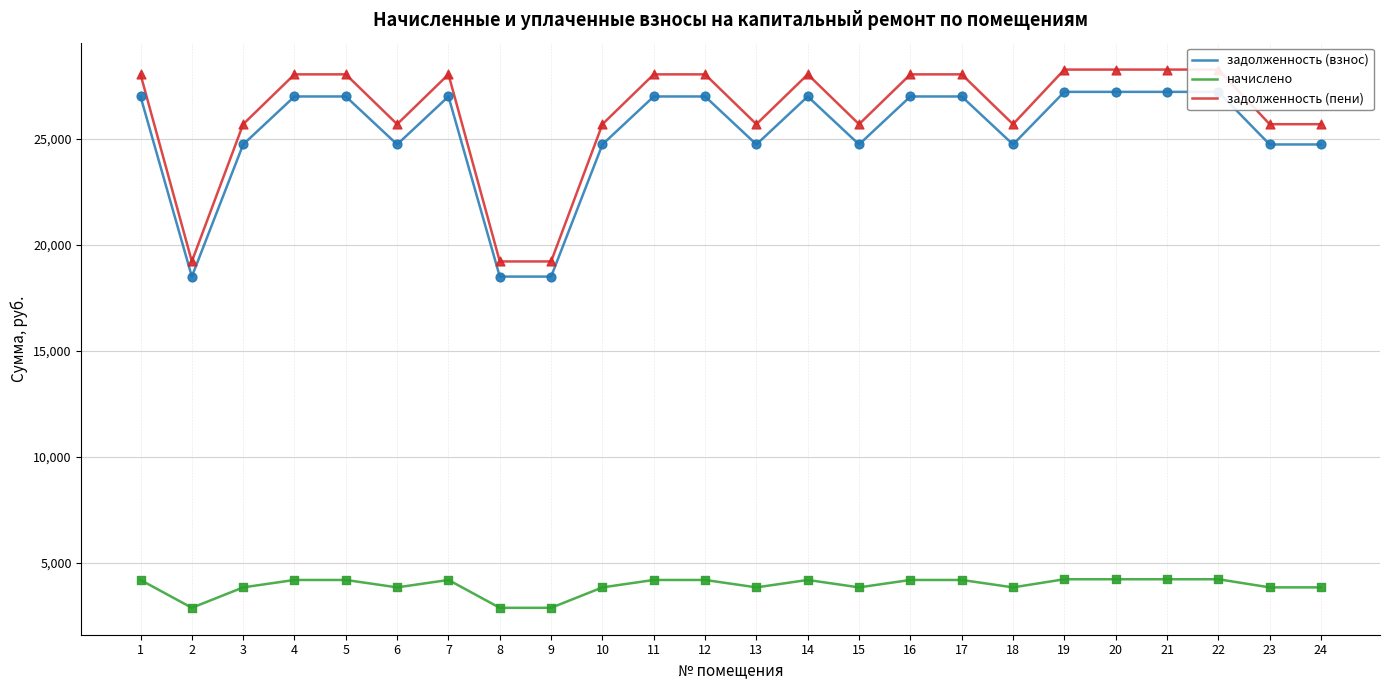

What are all the series names shown in the legend?

задолженность (взнос), начислено, задолженность (пени)